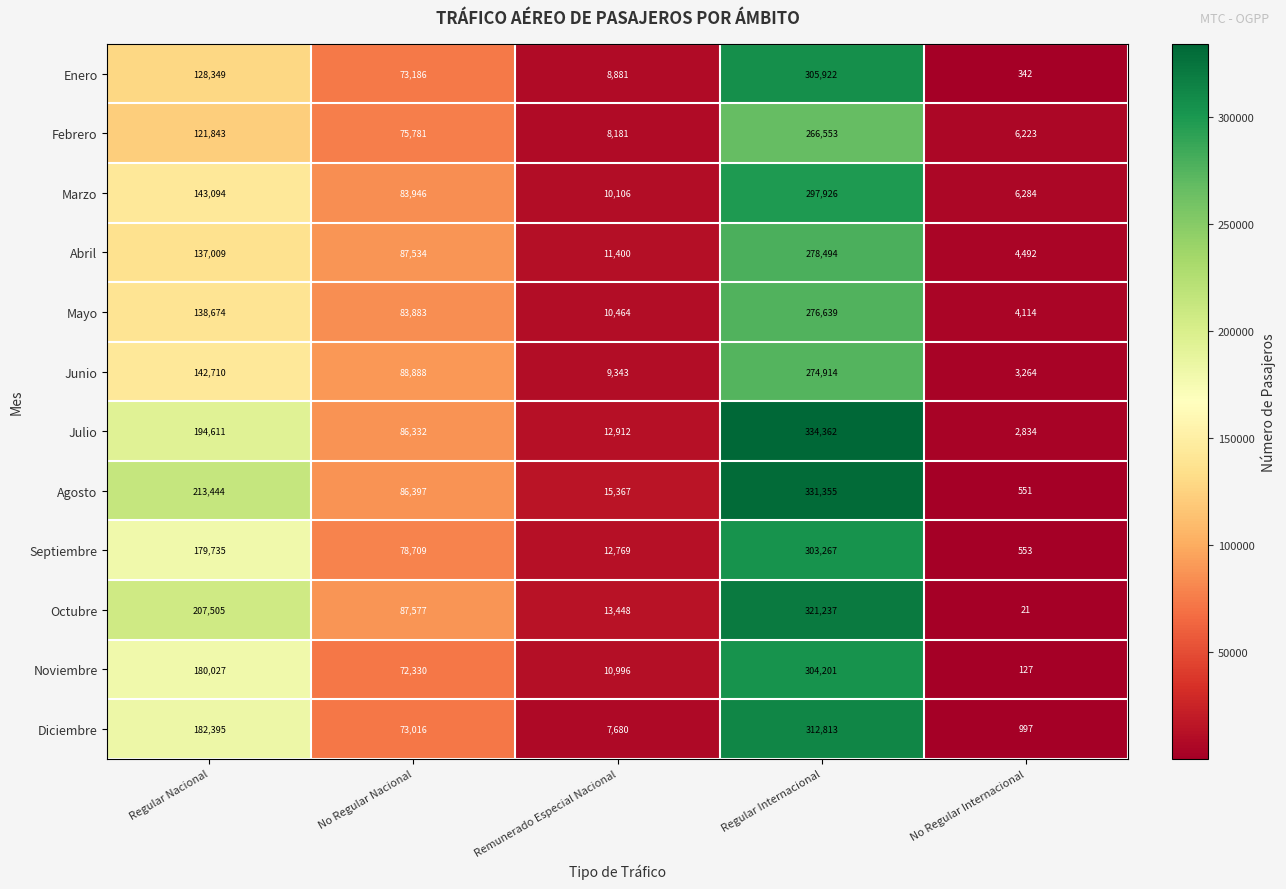

What is the difference between the Octubre values at No Regular Internacional and Remunerado Especial Nacional?

13427